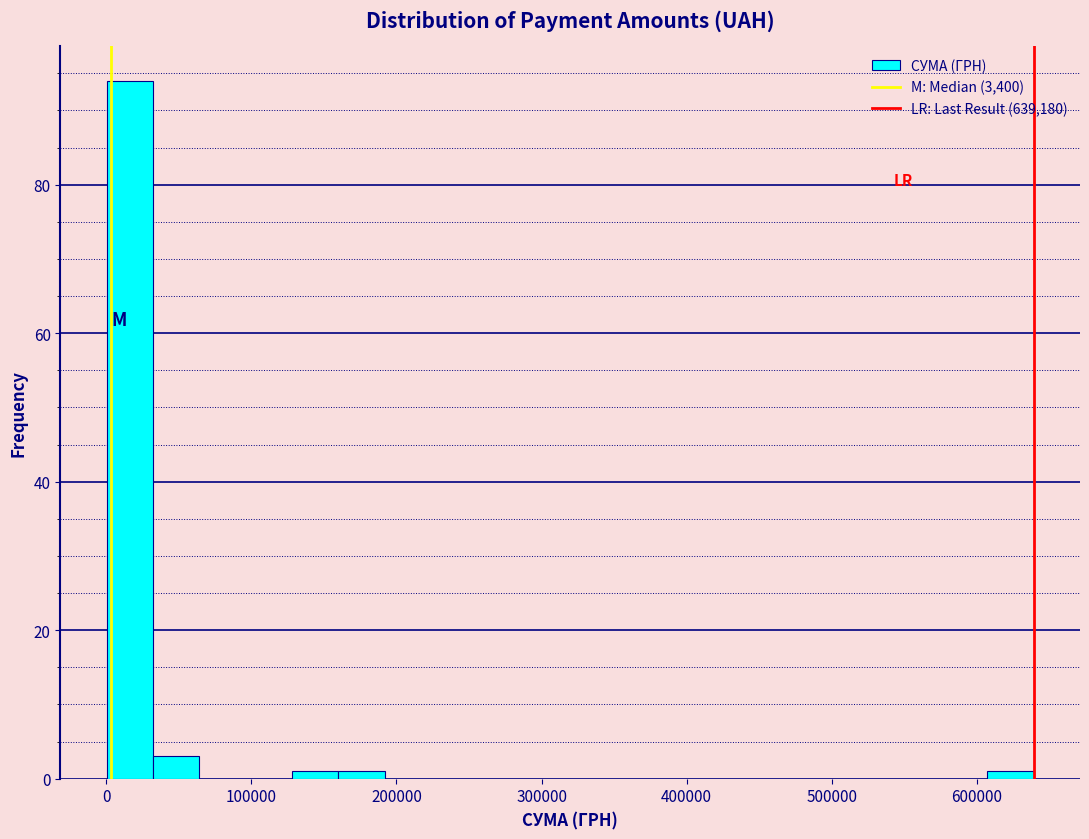

Around what value on the x-axis is the tallest bar? Give the approximate position of its centre, as read against the axis.

20000